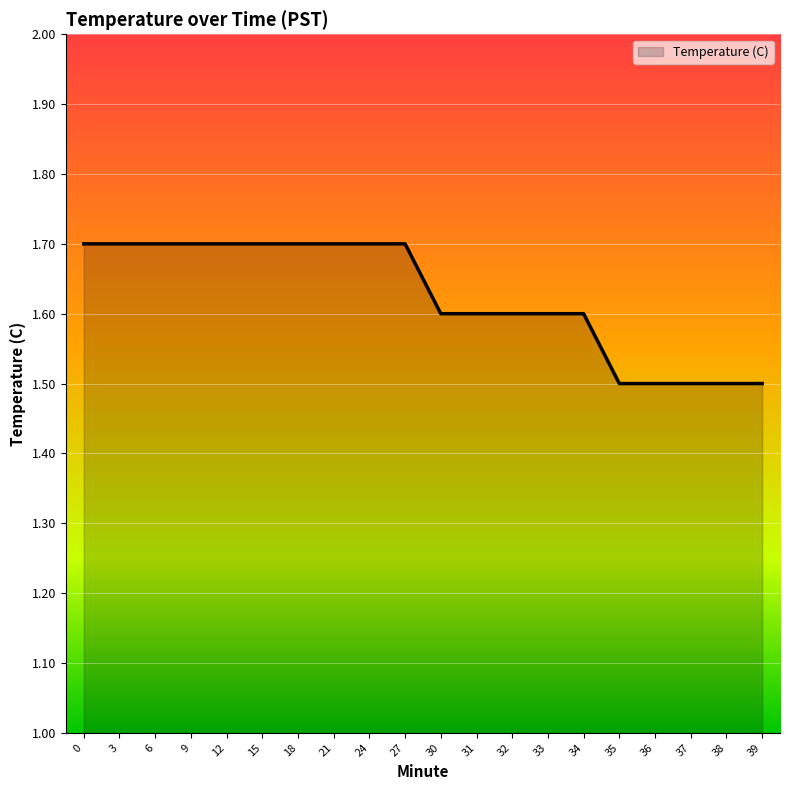

True or false: the data shows 1.7 at 3.

True